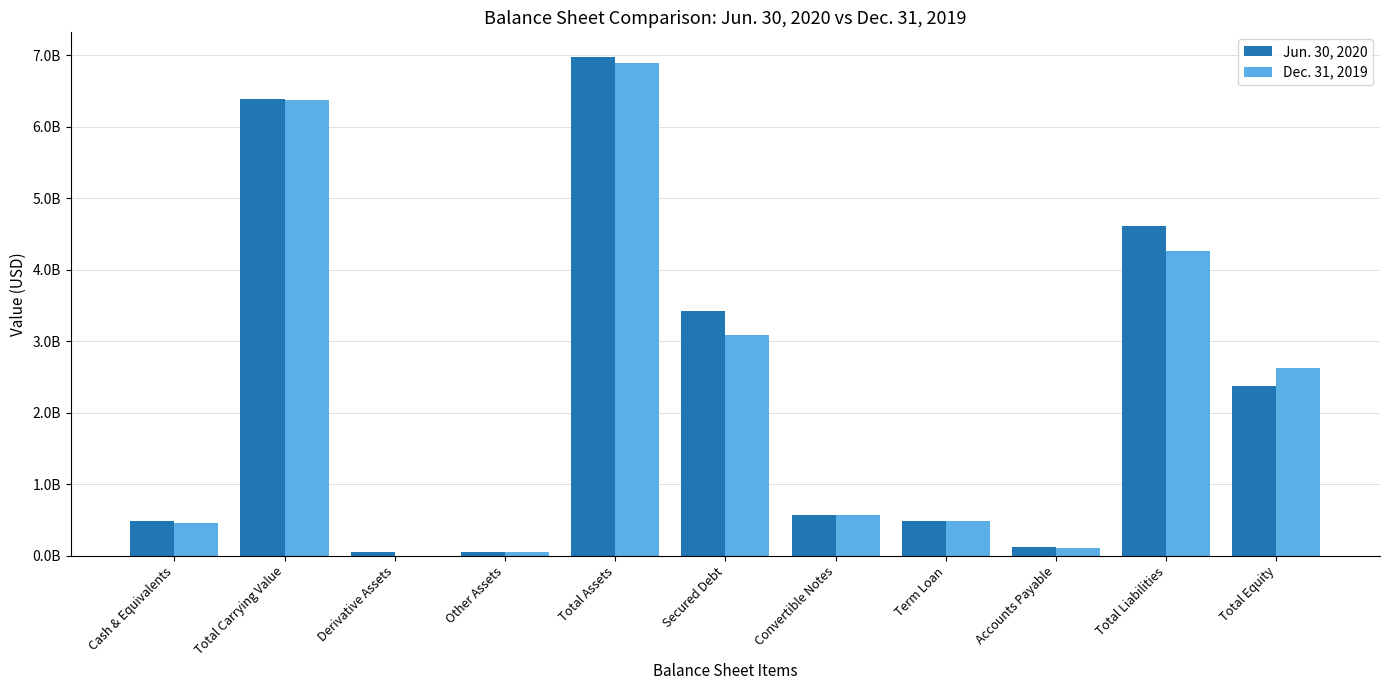

Are the bars grouped side by side (vs. stacked)?

Yes